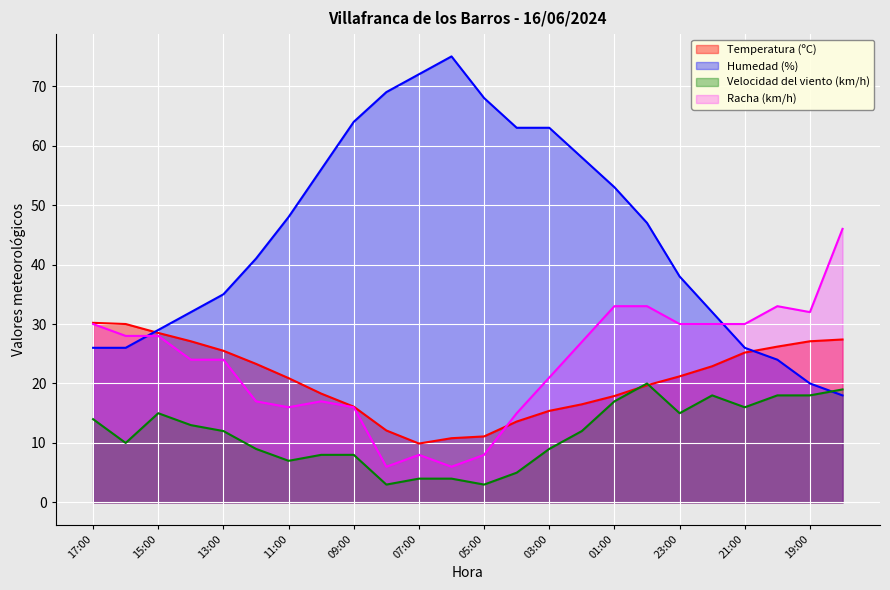

What is the label of the 20th point from the right?

13:00